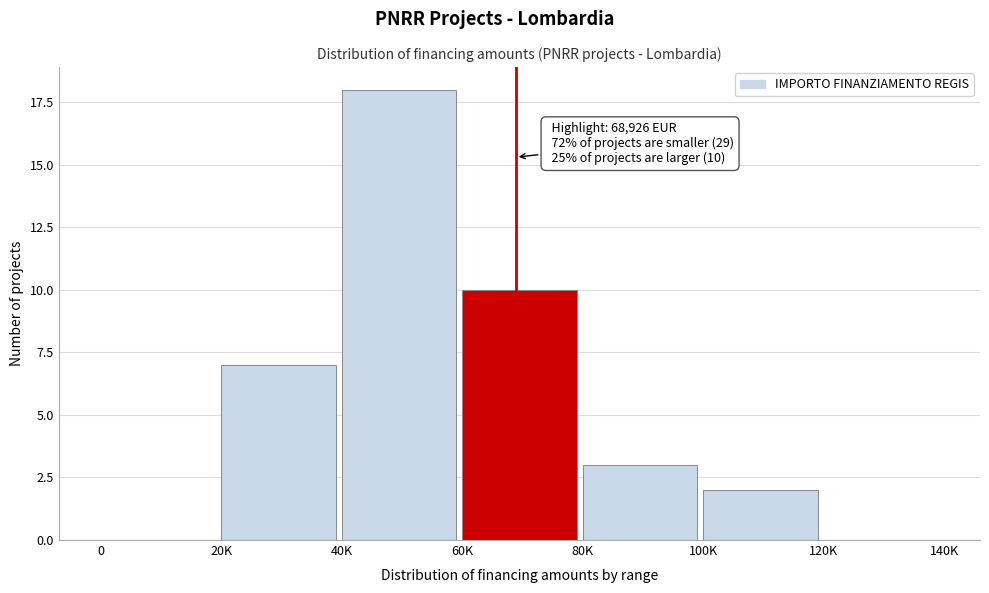

Reading right to left, list all the values displayed in this chart.

120K=0	100K=2	80K=3	60K=10	40K=18	20K=7	0=0